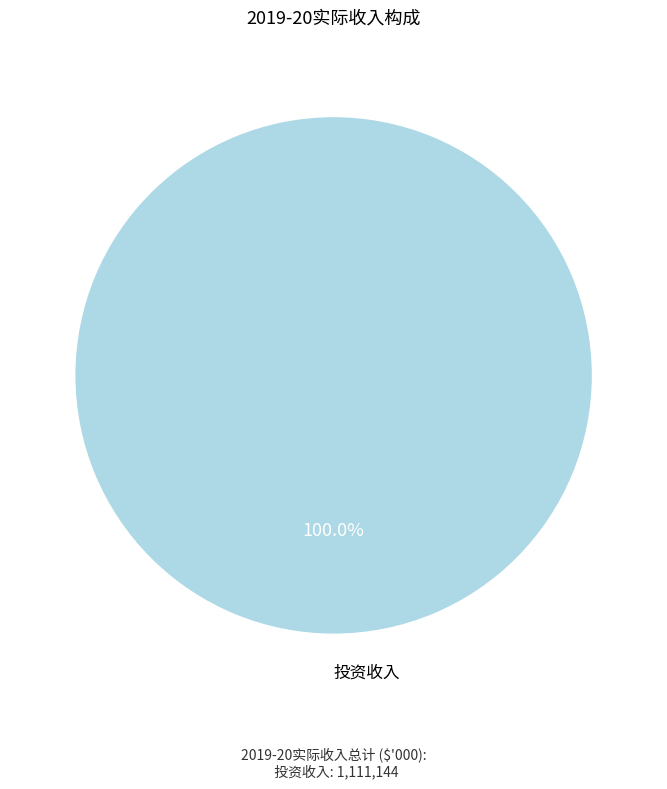

Which category accounts for the majority?

投资收入